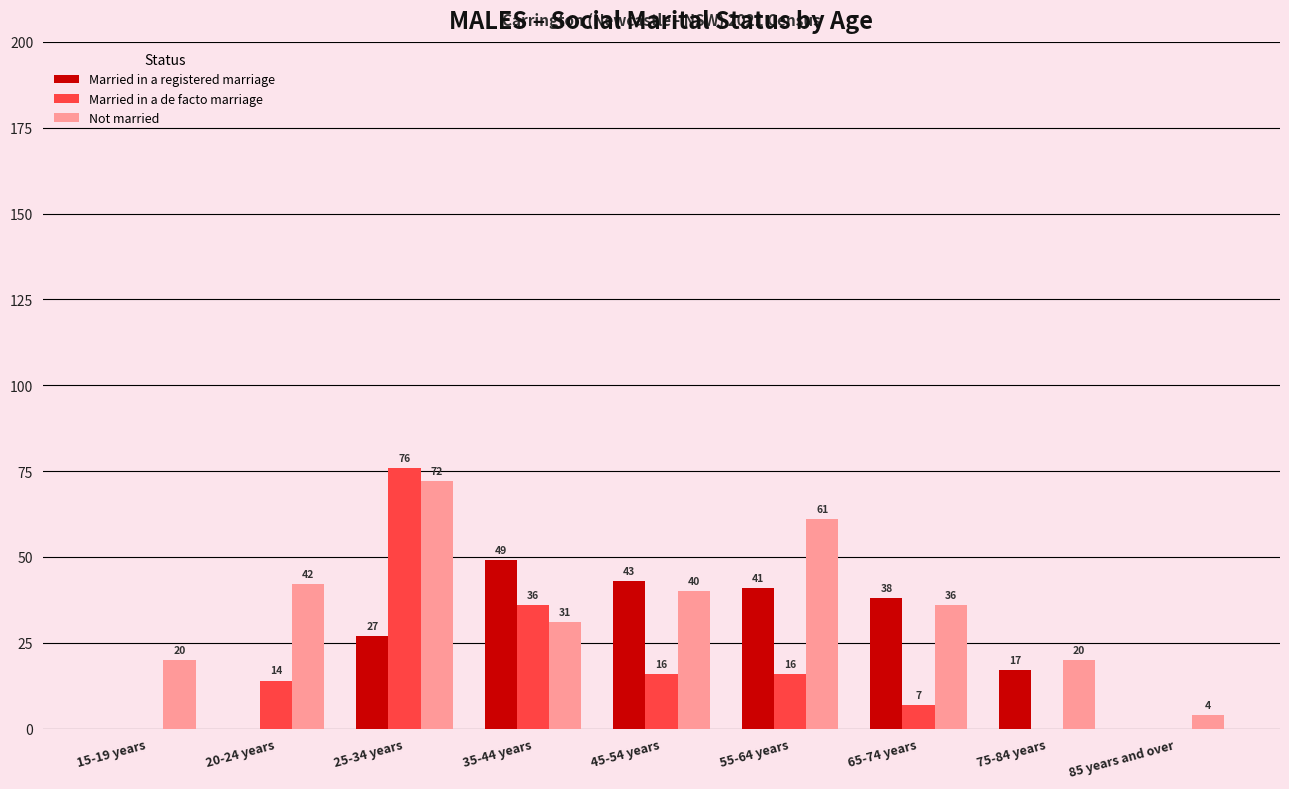

The Married in a registered marriage series shows 45 at 25-34 years. True or false?

False